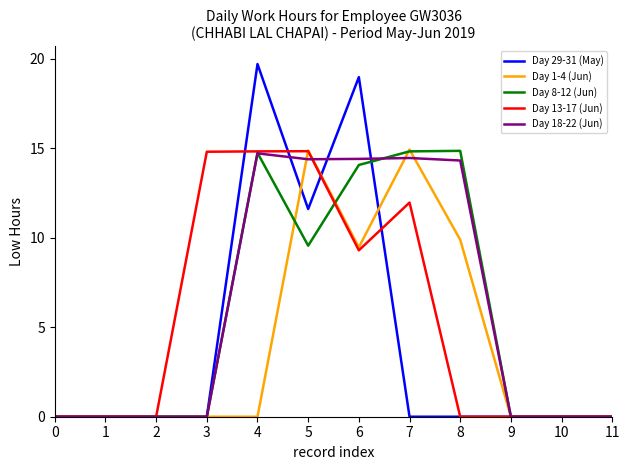

Which series has the widest spread of values?

Day 29-31 (May)